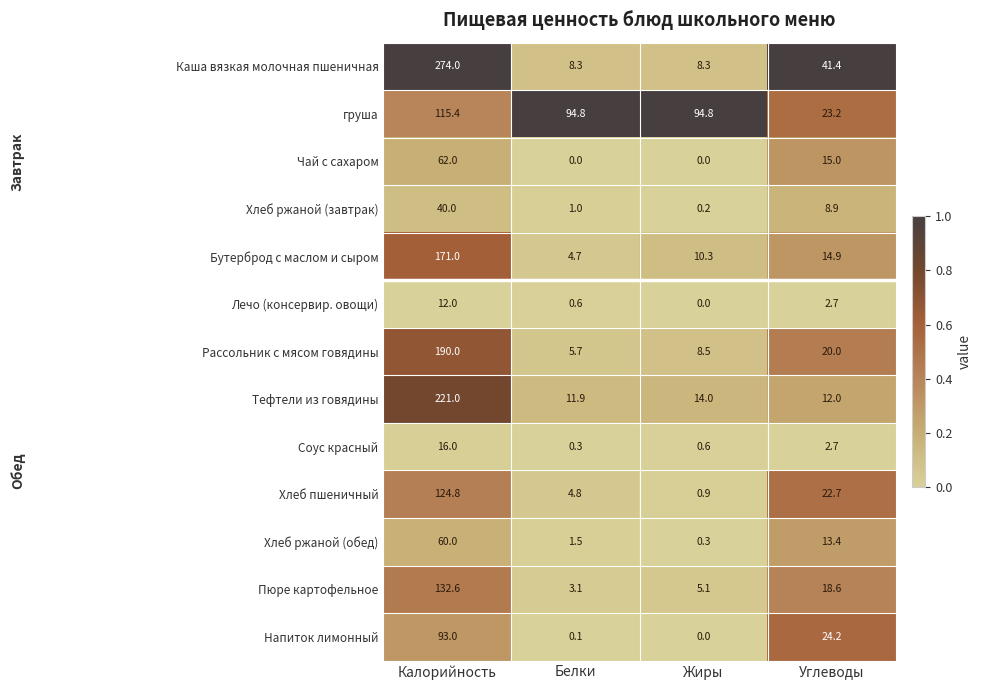

At which label does Бутерброд с маслом и сыром first exceed 14?

Калорийность